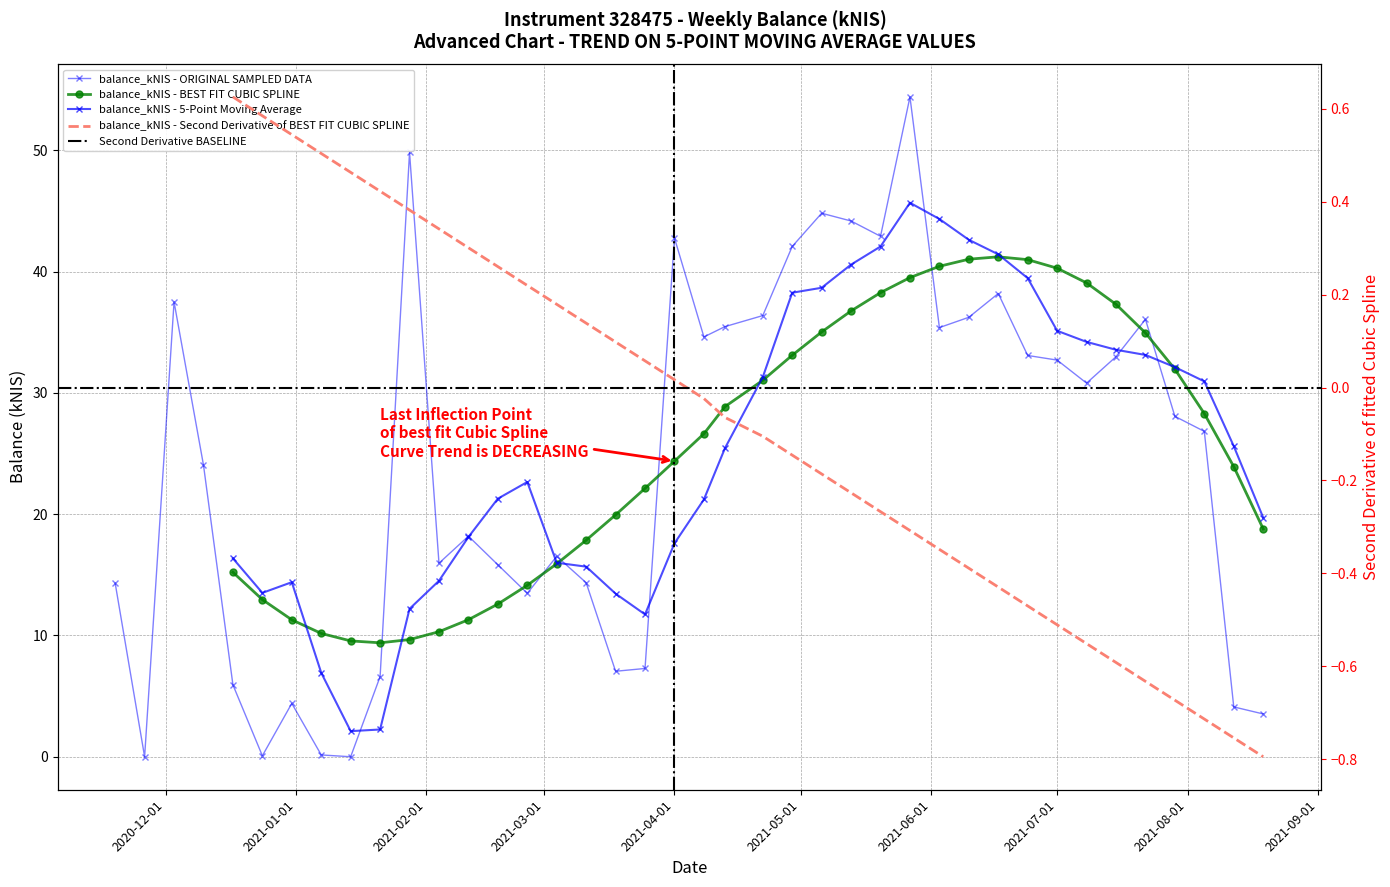

What is the label of the 29th point from the left?

2021-06-03